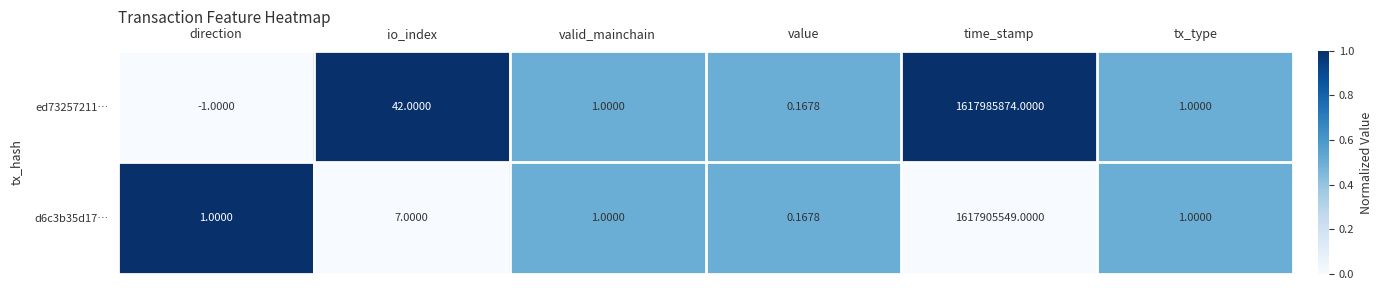

List the series in order of their overall mean, lowest first.

d6c3b35d17…, ed73257211…